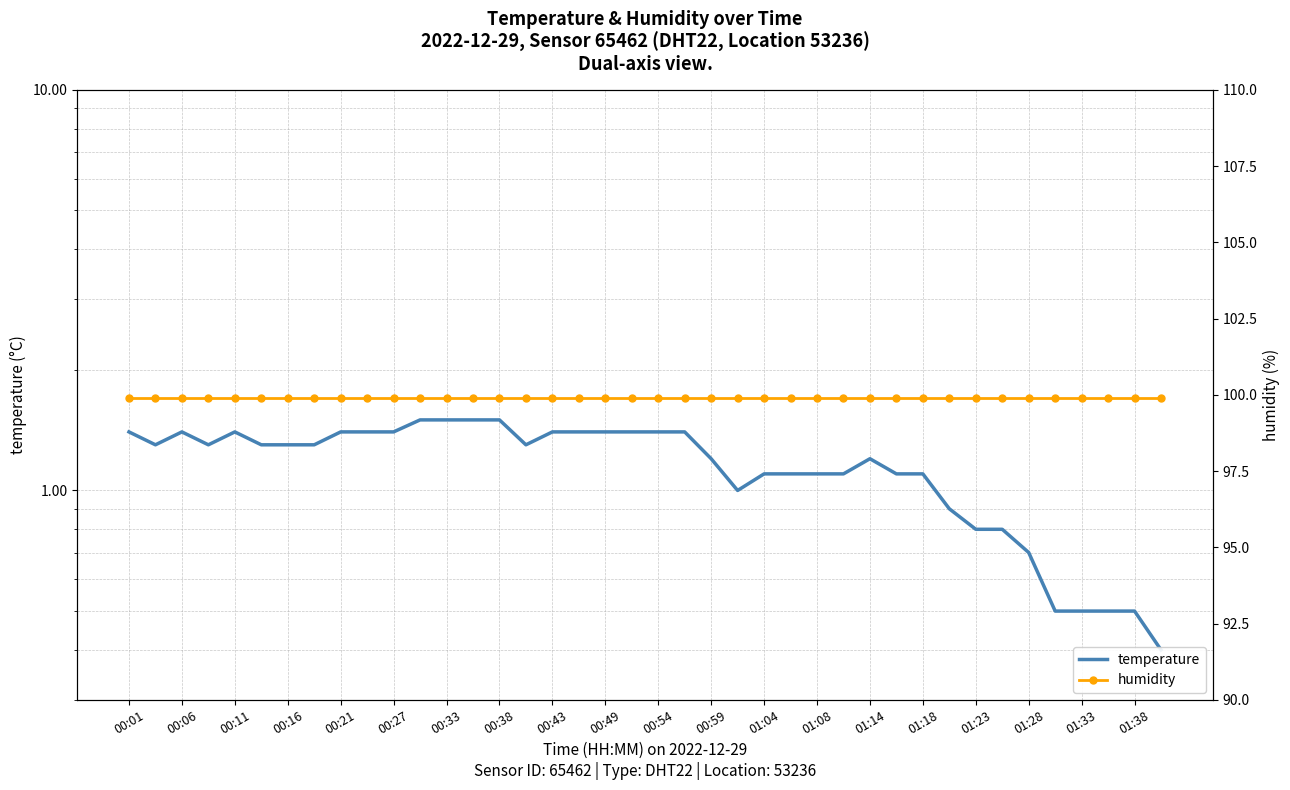

What position from the right is 35?

5